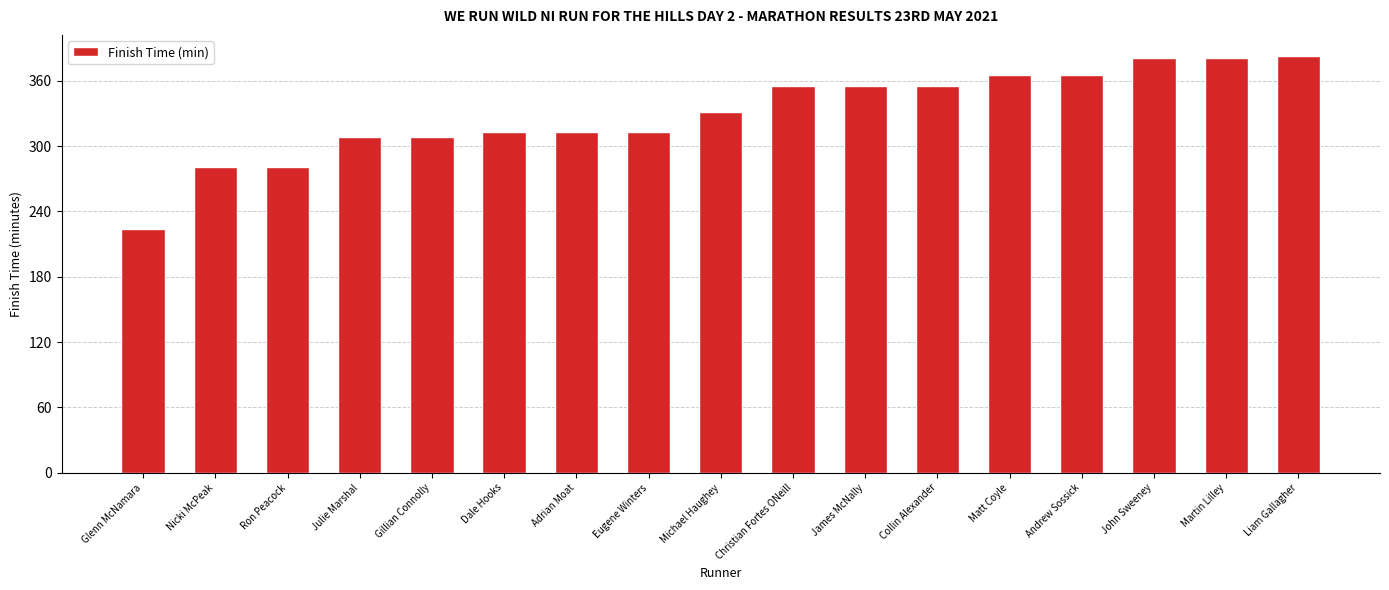

What is the label of the 14th bar from the right?

Julie Marshal